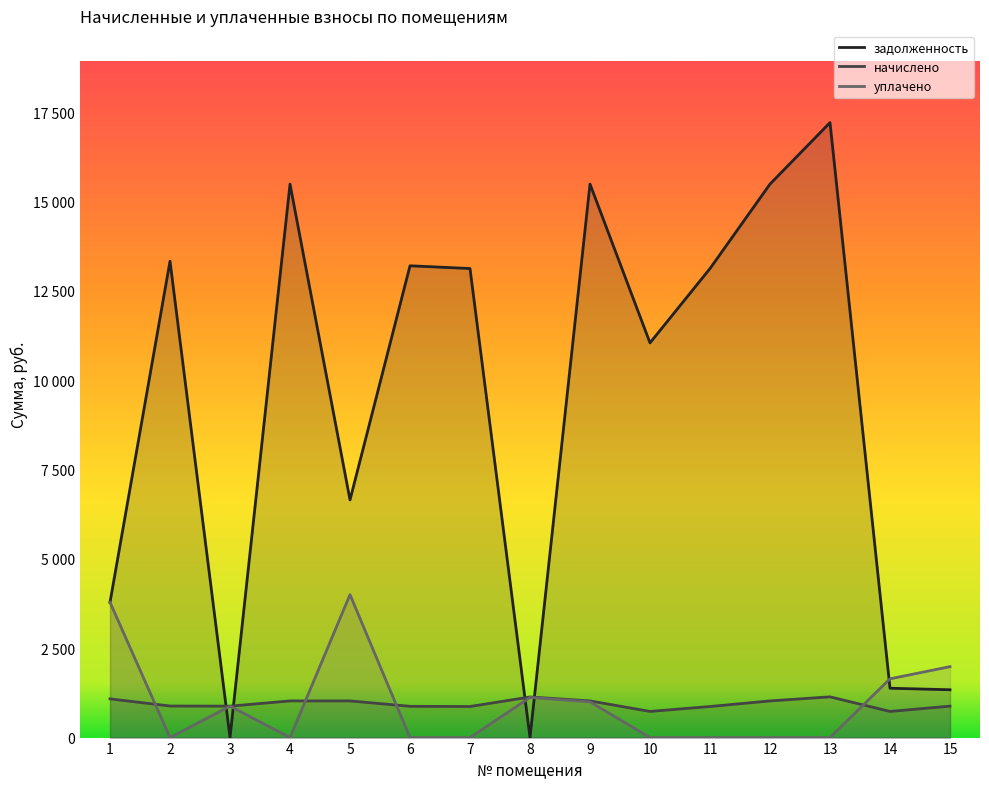

After their last crossing, which series has the higher values: начислено or задолженность?

задолженность